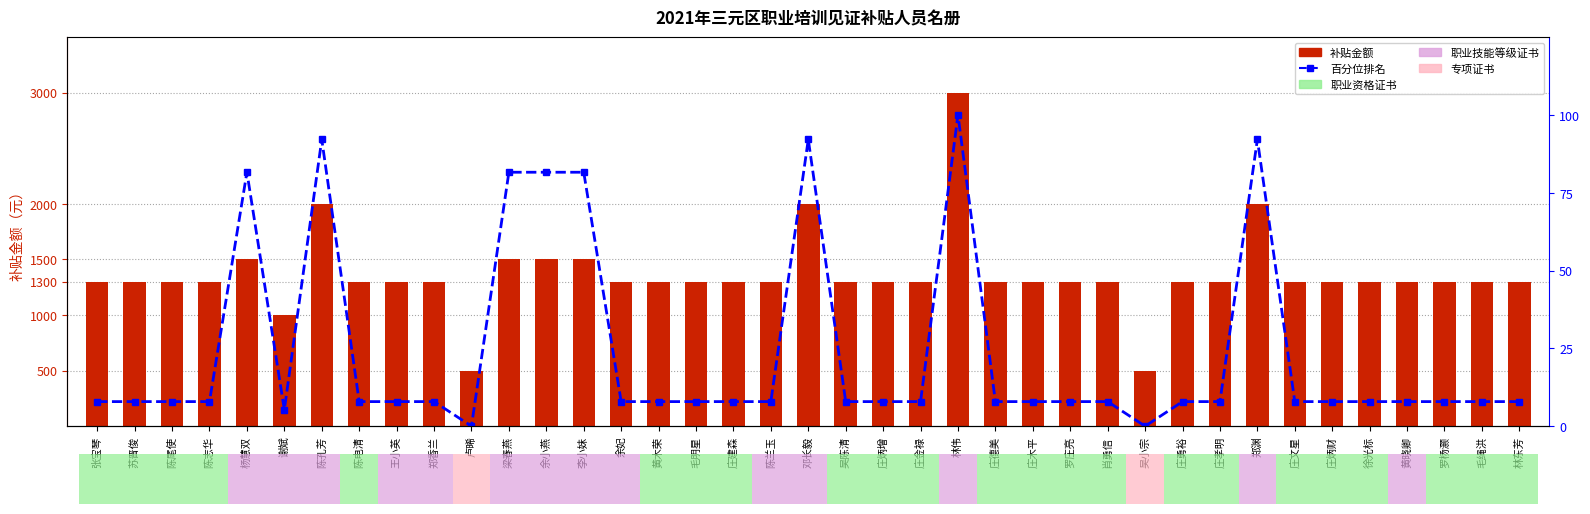

What position from the left is 谢斌?

6